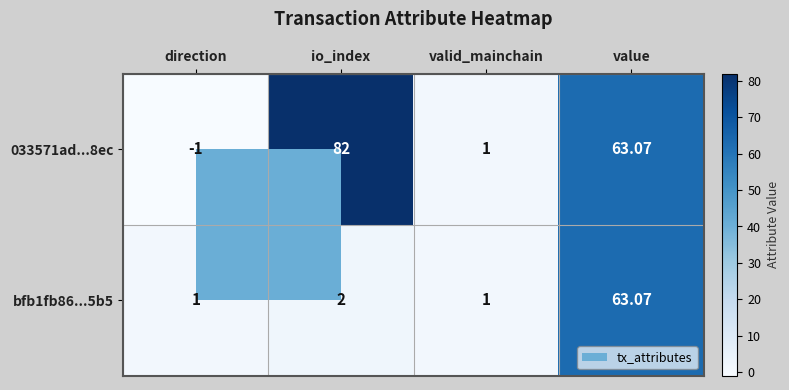

At which label does 033571ad...8ec first exceed 63?

io_index